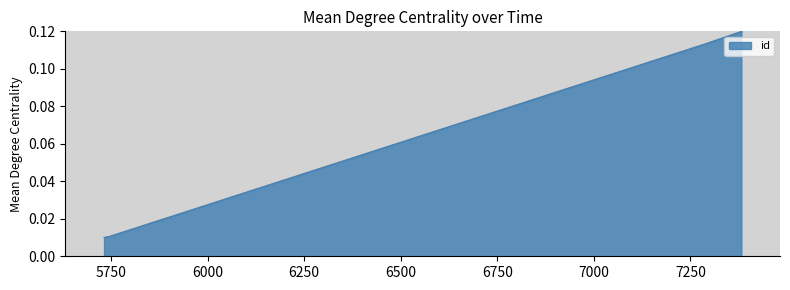

Which has a higher value, 5742 or 7382?

7382